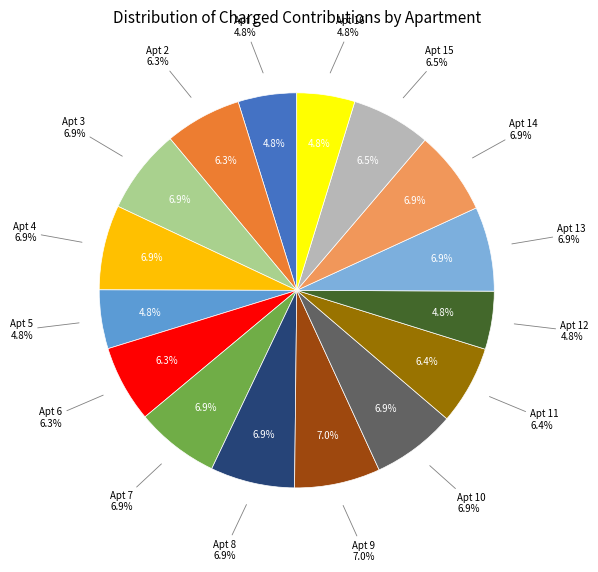

Approximately how many times larger is the value at 7 compared to 4?

1.0